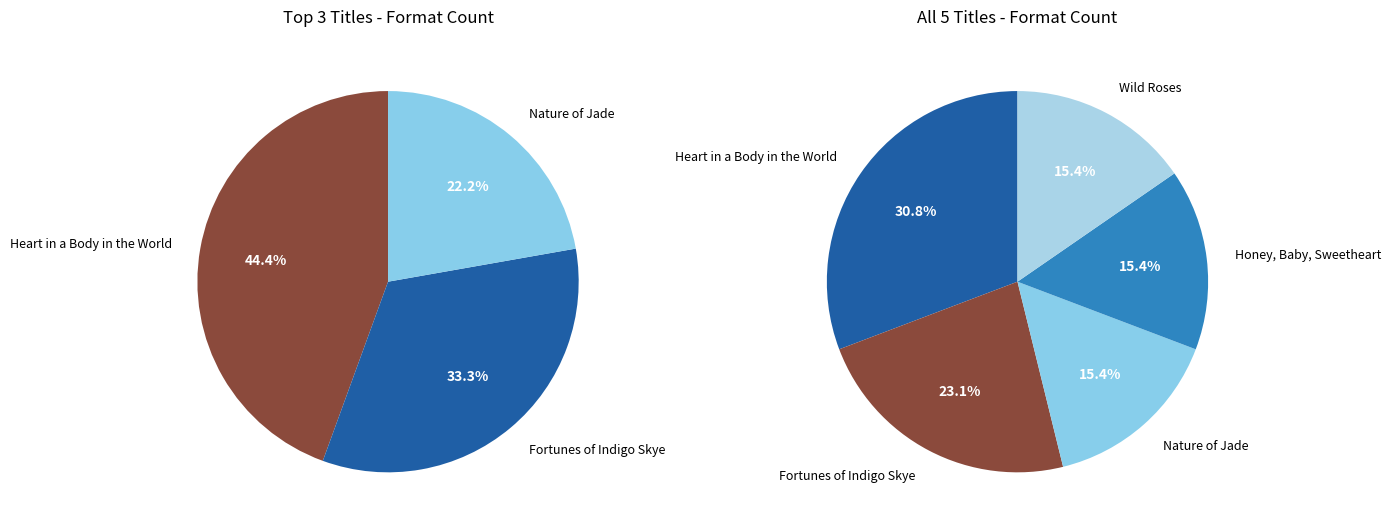

Does Wild Roses account for over 50% of the chart?

No